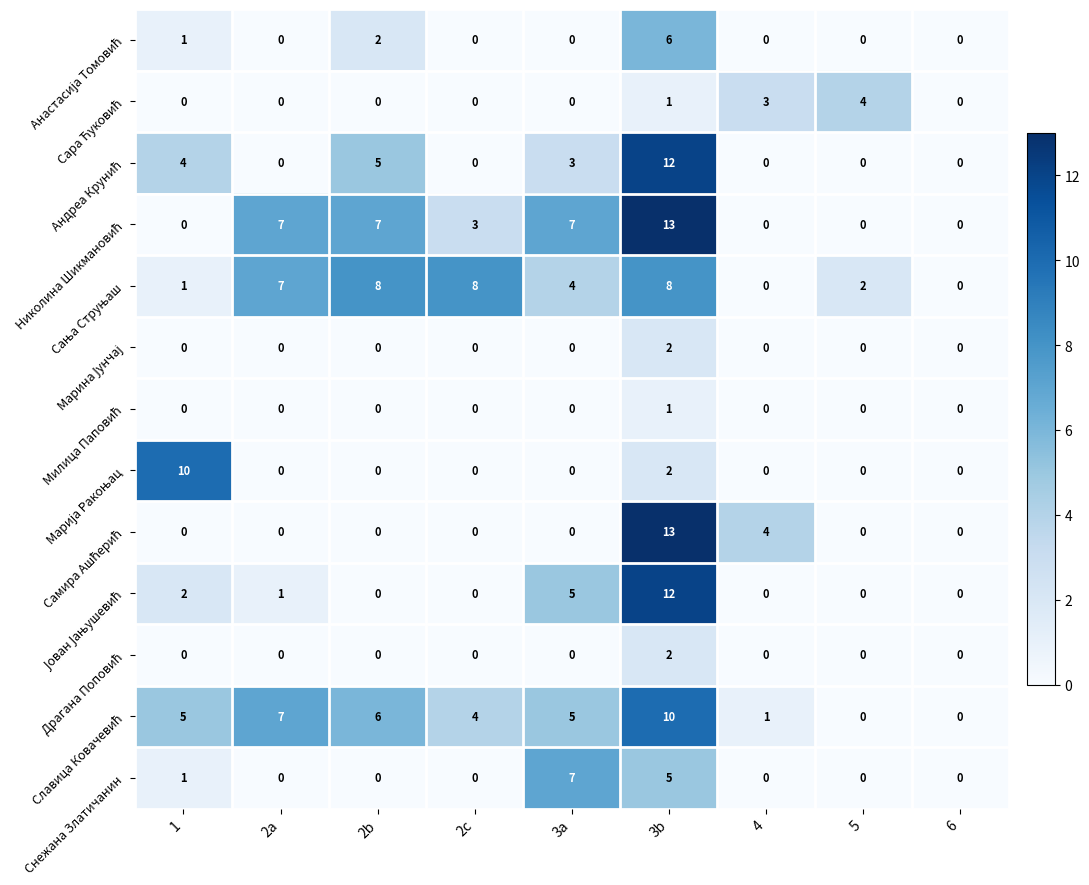

Which series changed the most between 2b and 3a?

Снежана Златичанин